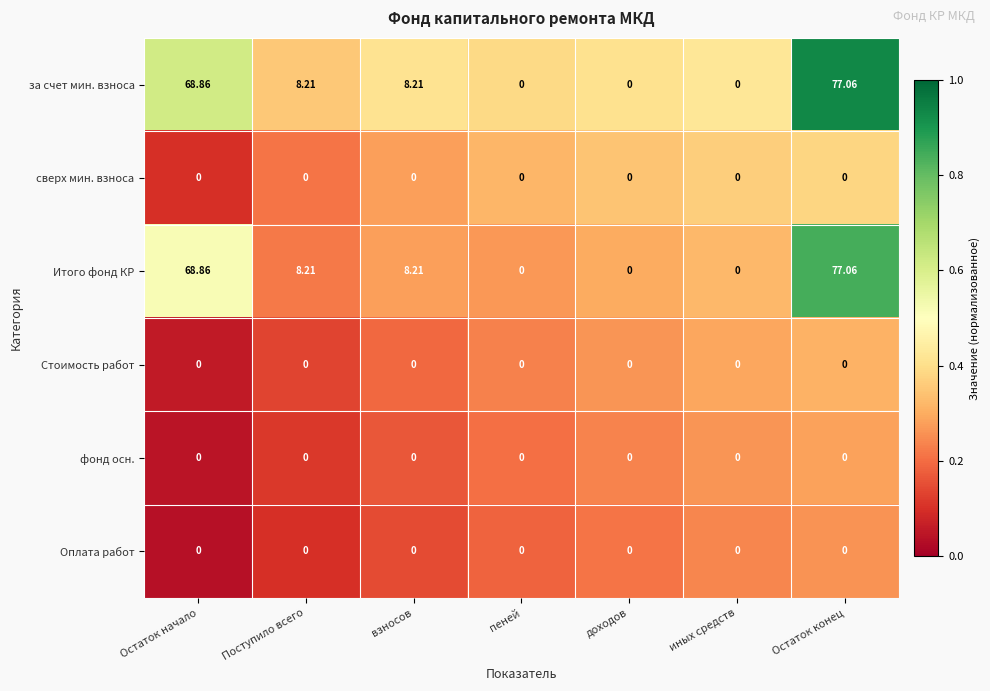

At which category is the sum across all series the highest?

Остаток конец